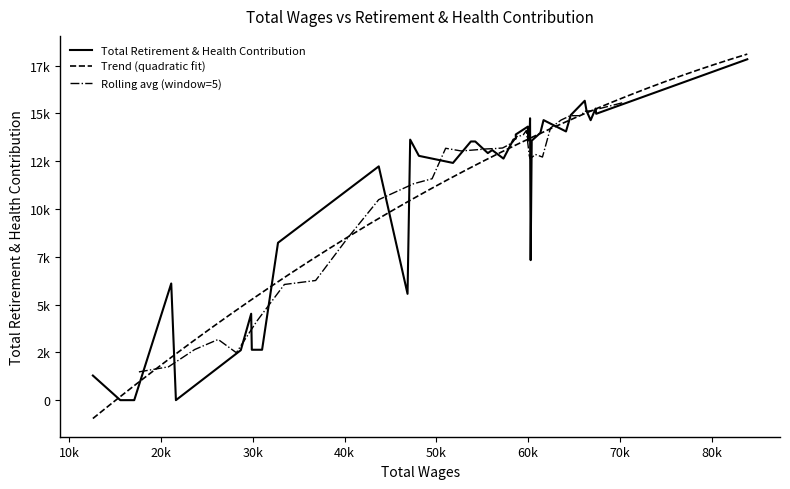

The chart shows a value of 19726 at 16. True or false?

False